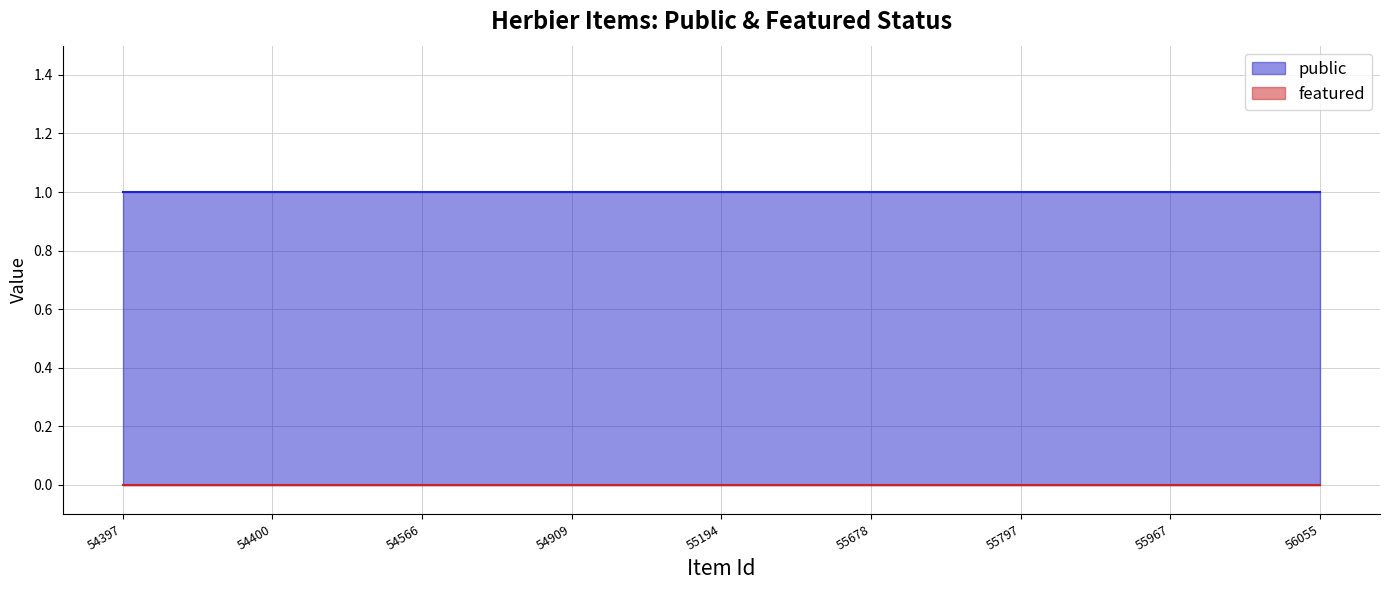

Read the public value at 54397.

1